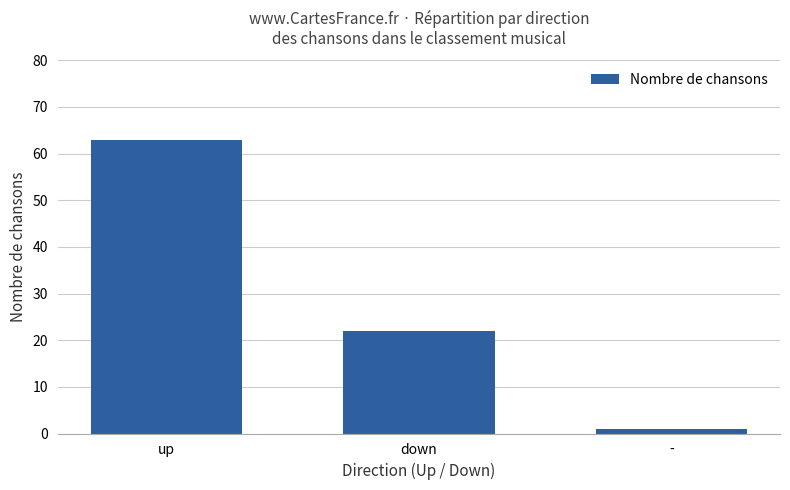

How many distinct data groups are displayed?

1